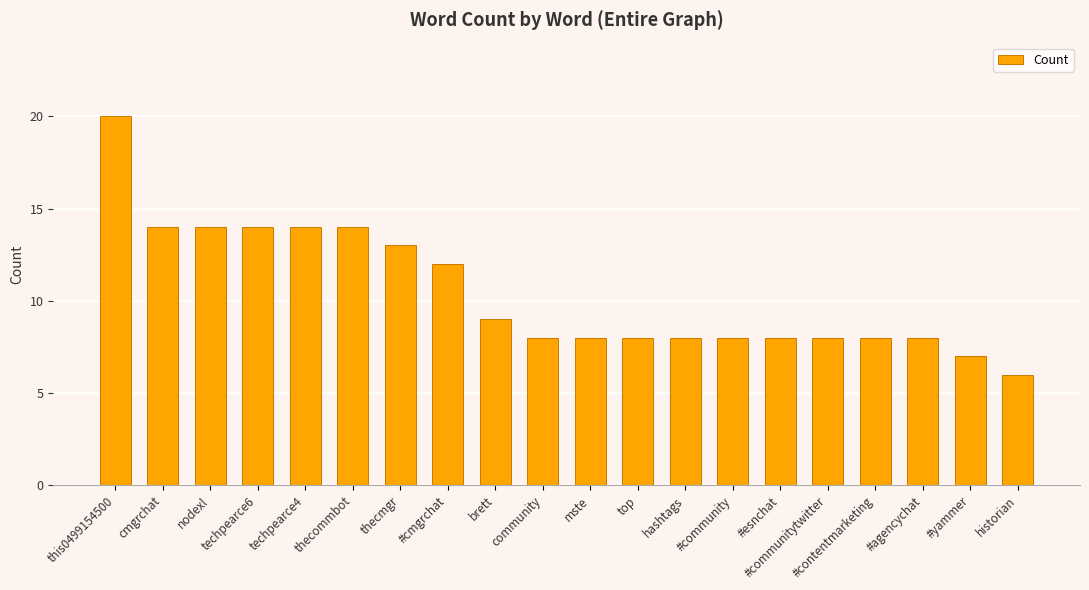

What is the sum of the values at #agencychat and thecommbot?

22